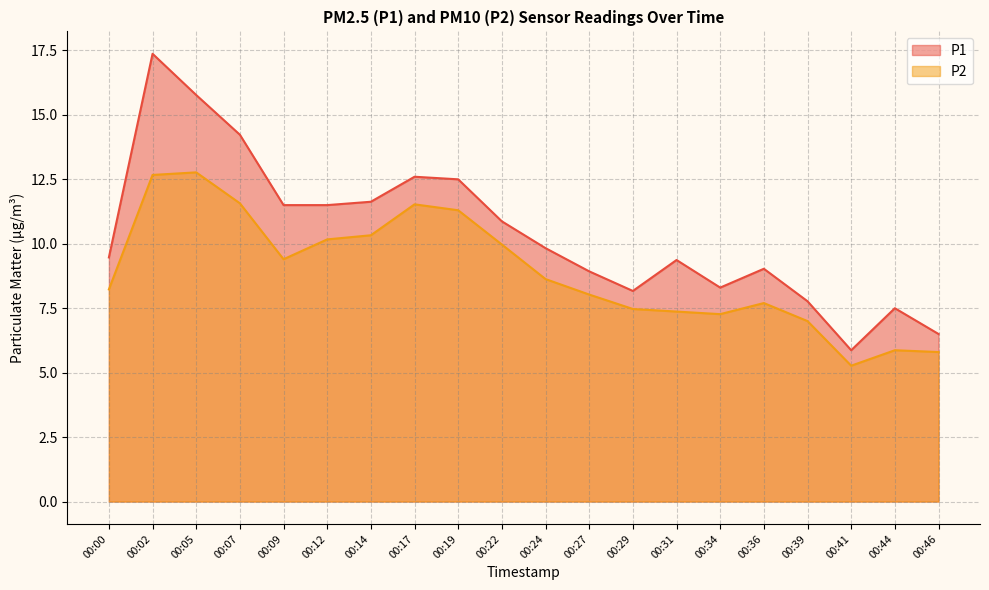

How many distinct data groups are displayed?

2